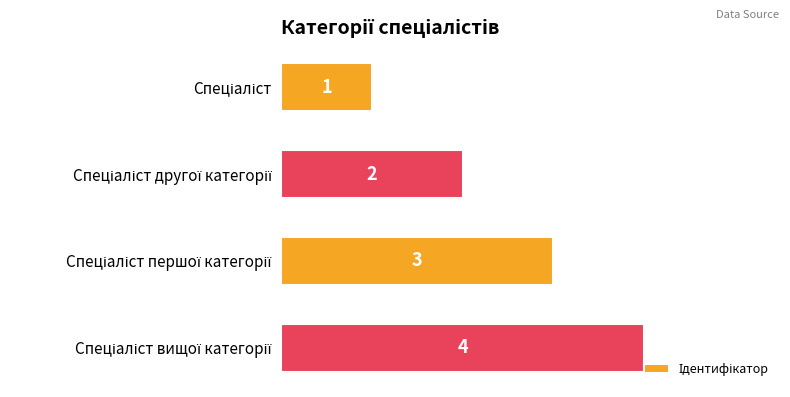

Count the number of categories in the chart.

4